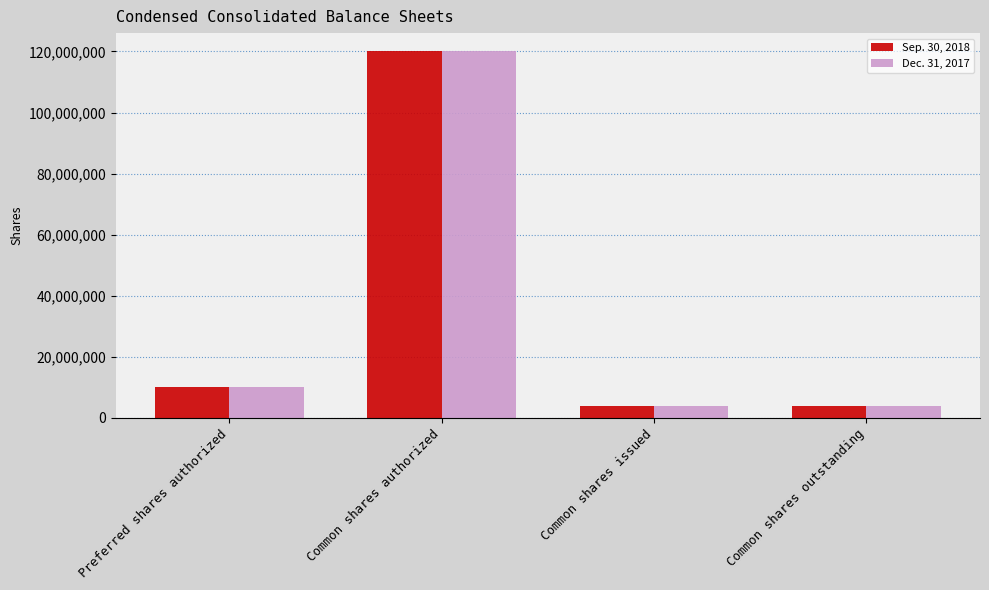

Is the value of Dec. 31, 2017 at Common shares outstanding greater than the value of Sep. 30, 2018 at Common shares authorized?

No